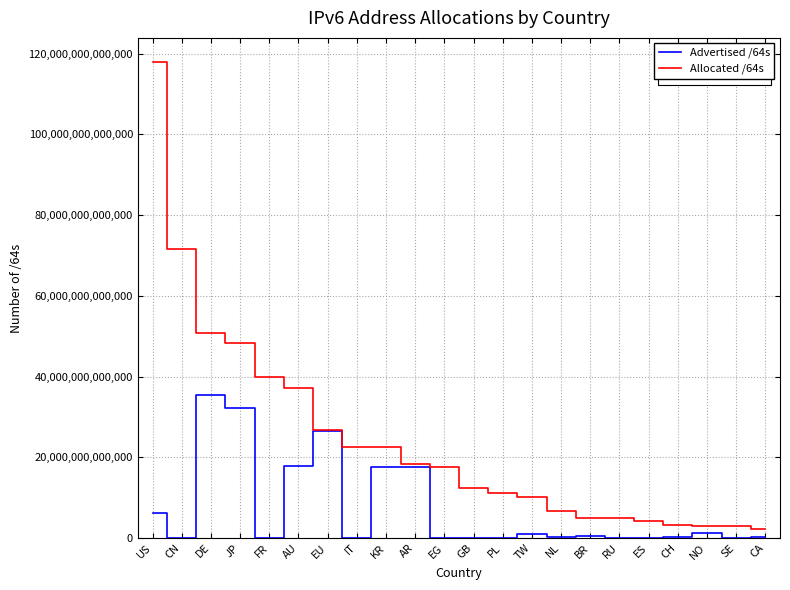

Rank the series by their maximum value, from highest to lowest.

Allocated /64s, Advertised /64s